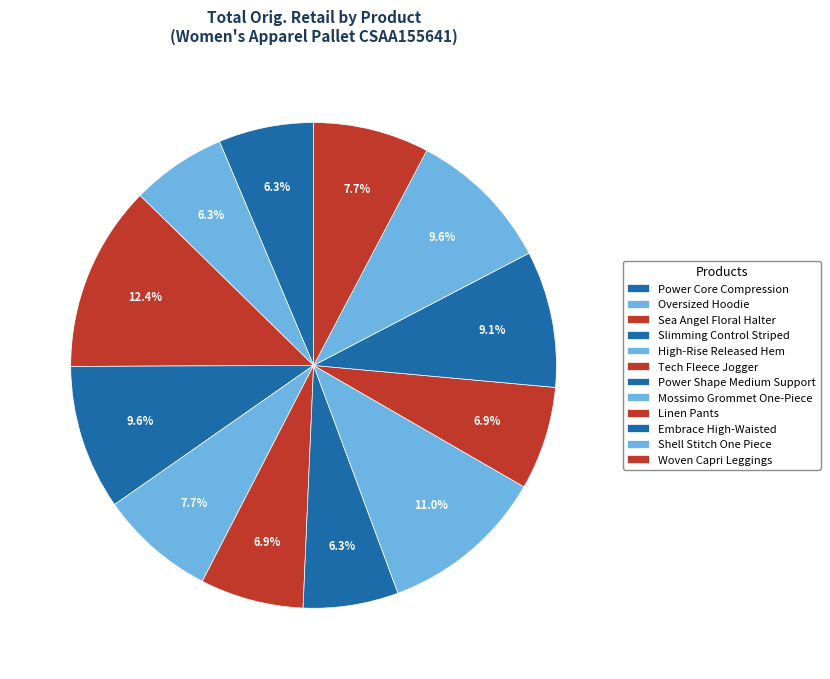

Does Slimming Control Striped account for over 50% of the chart?

No